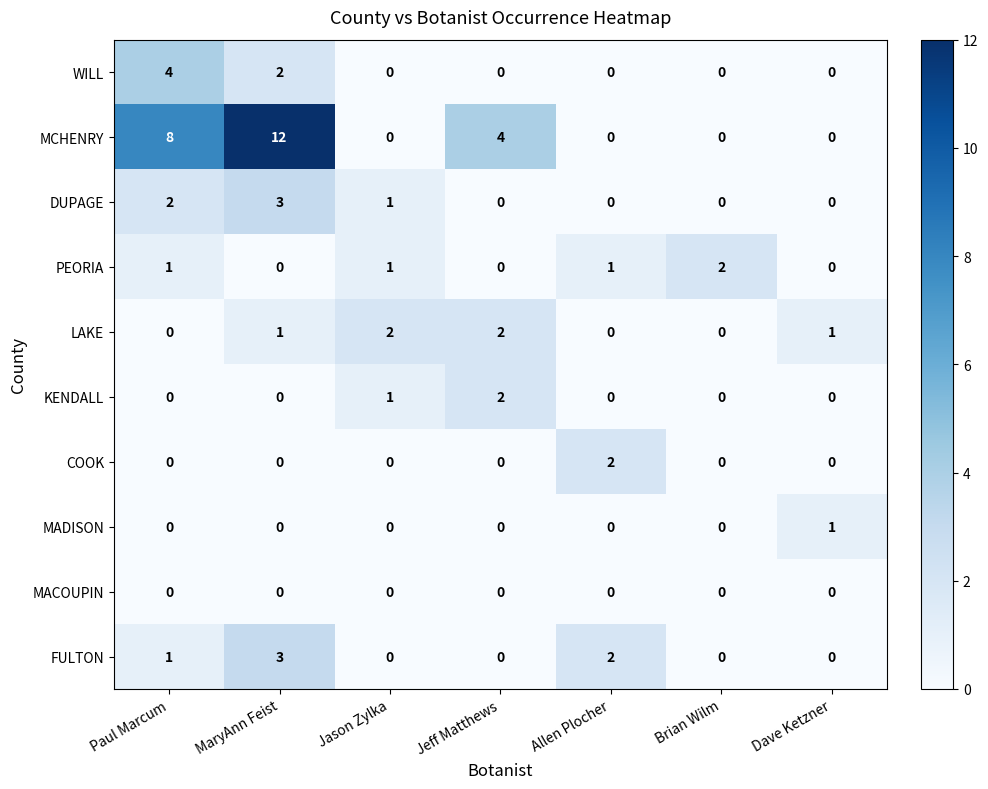

Which series has the widest spread of values?

MCHENRY